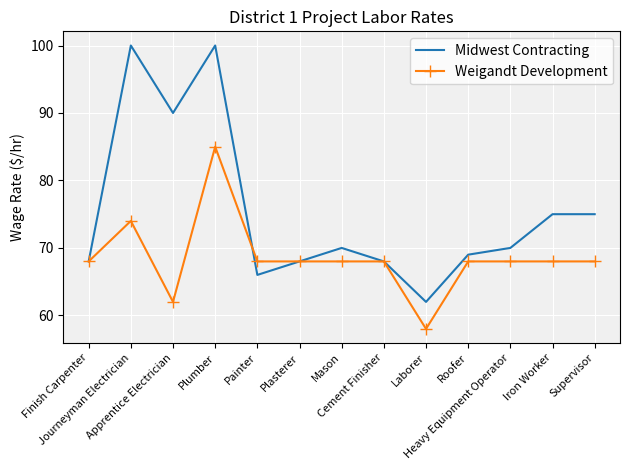

What is the average value of the Weigandt Development series?

69